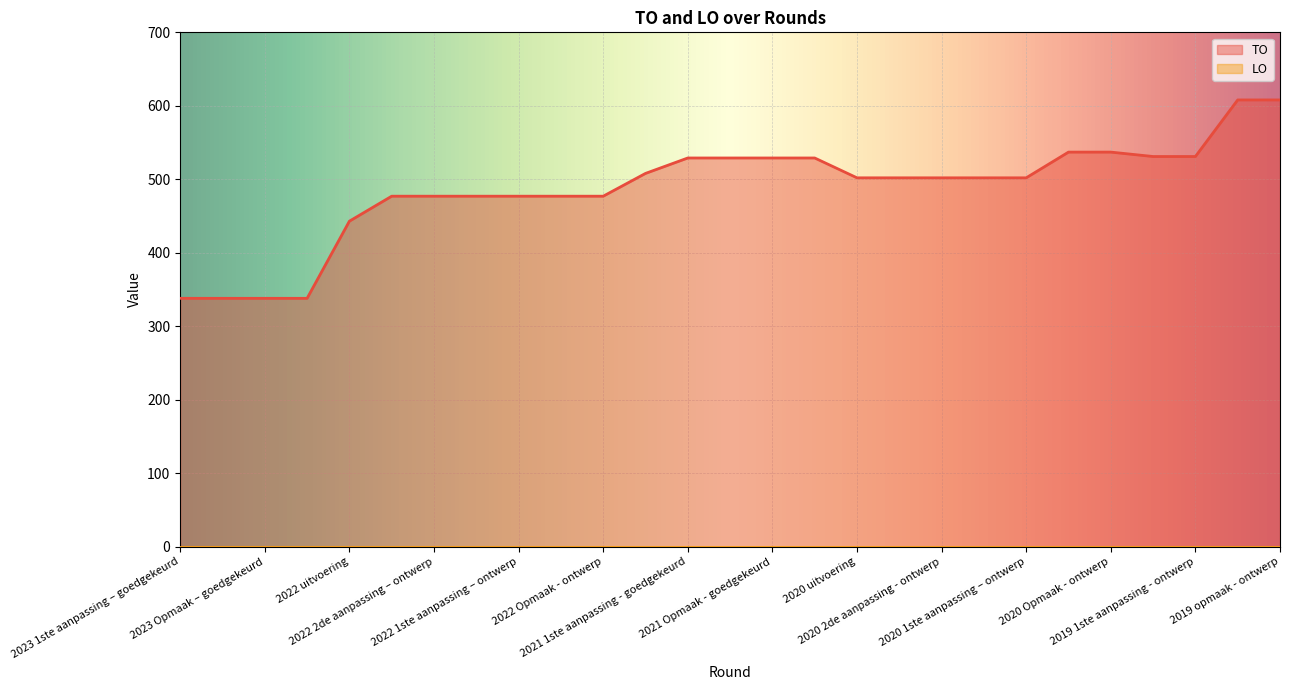

What is the difference between the maximum and minimum values?

270